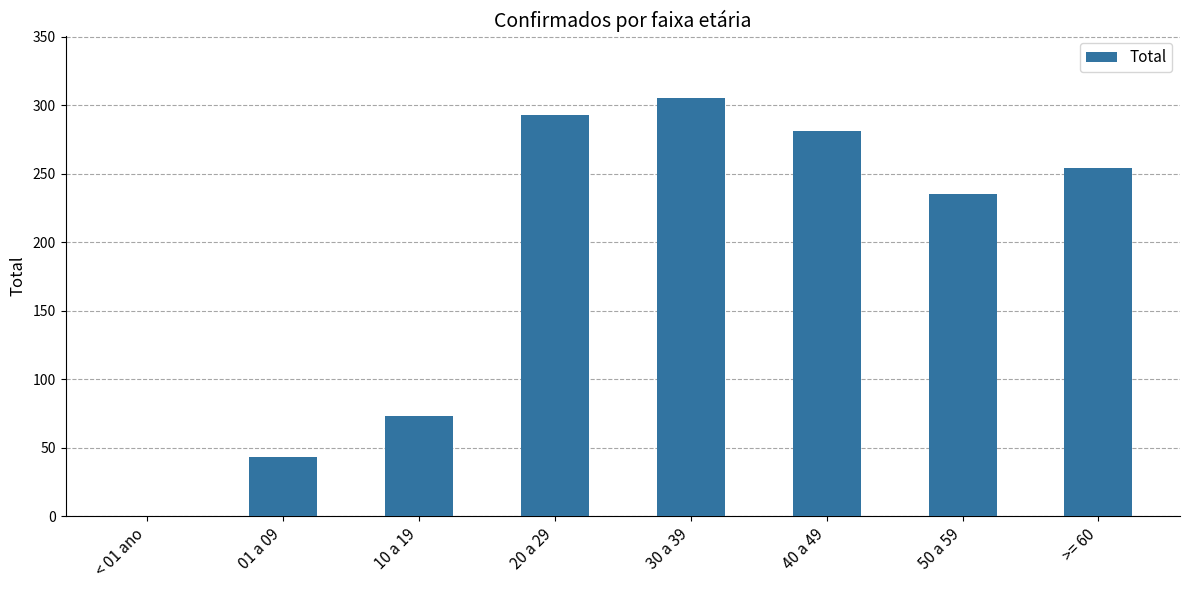

Reading right to left, extract all data points from this chart.

254	235	281	305	293	73	43	0